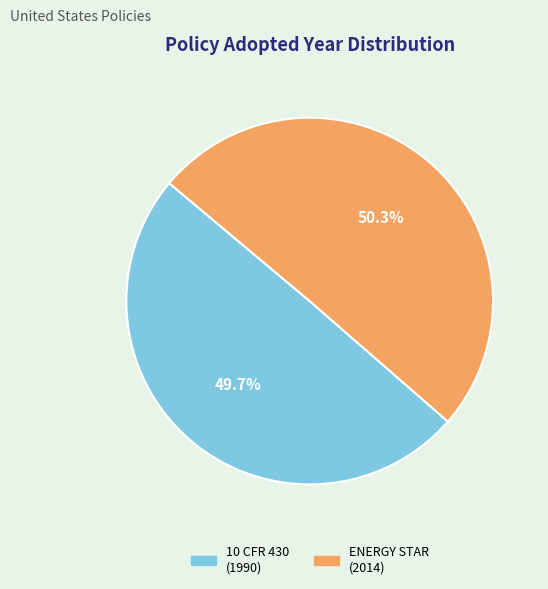

Does any single category account for the majority?

Yes